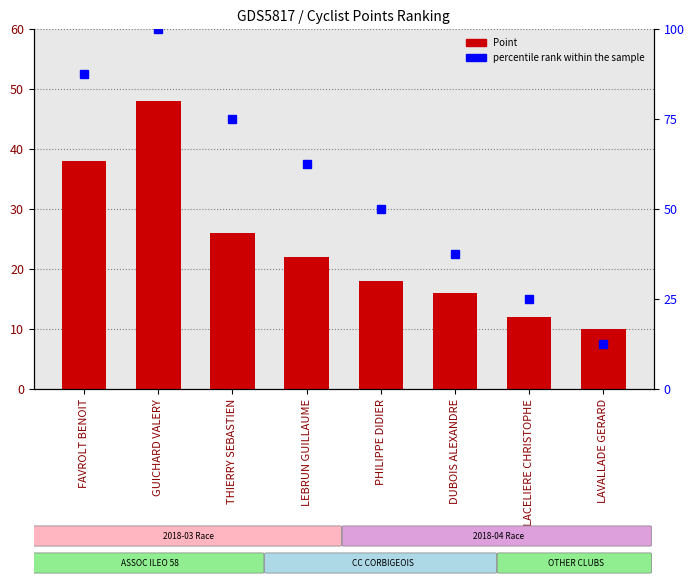

List the series in order of their overall mean, highest first.

percentile rank within the sample, Point